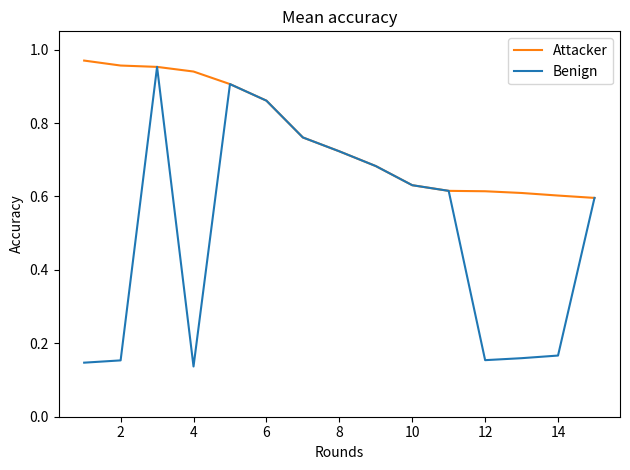

Which series has the largest range (max minus min)?

Benign